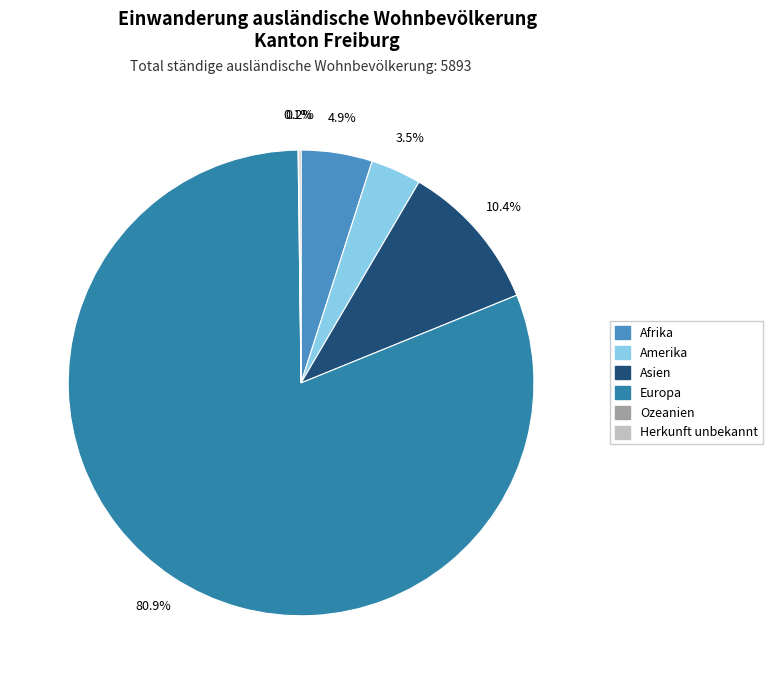

What is the change in value from Europa to Herkunft unbekannt?

-4761